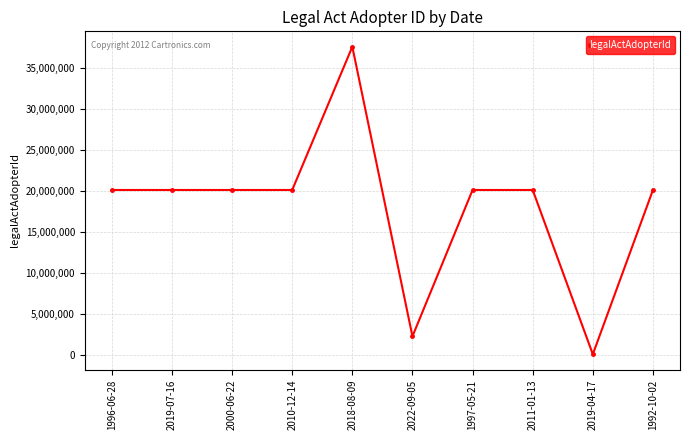

How many data points are less than 20064120?

2